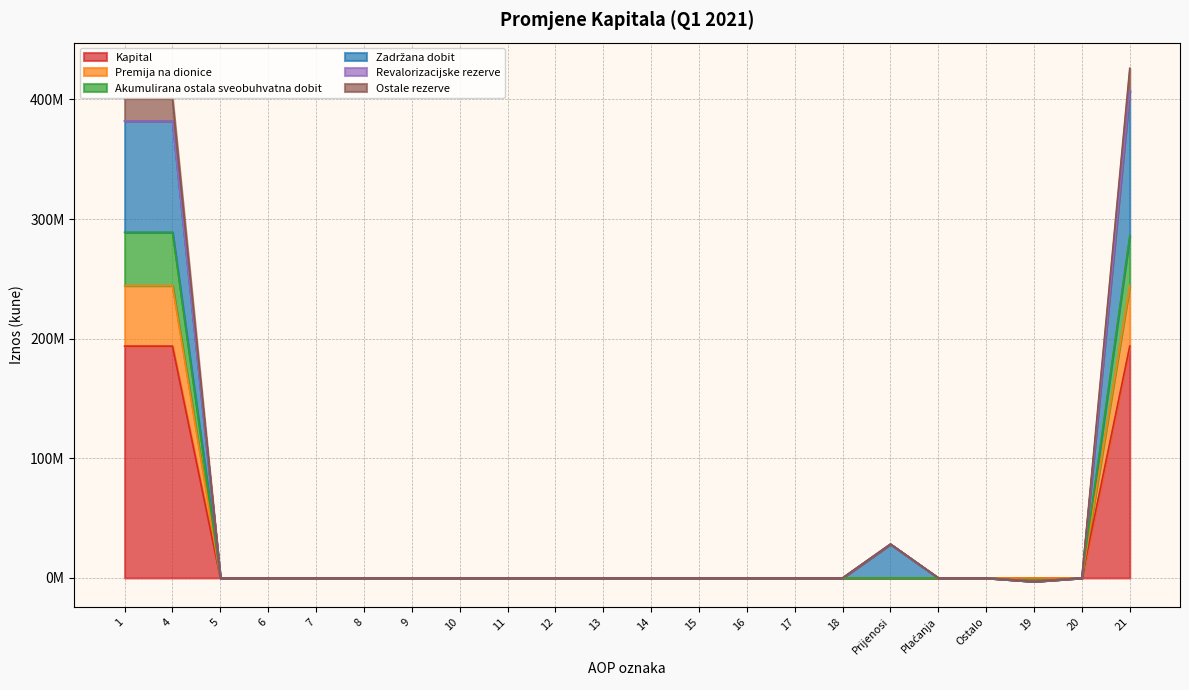

Which has a higher value, Prijenosi or 13?

Prijenosi